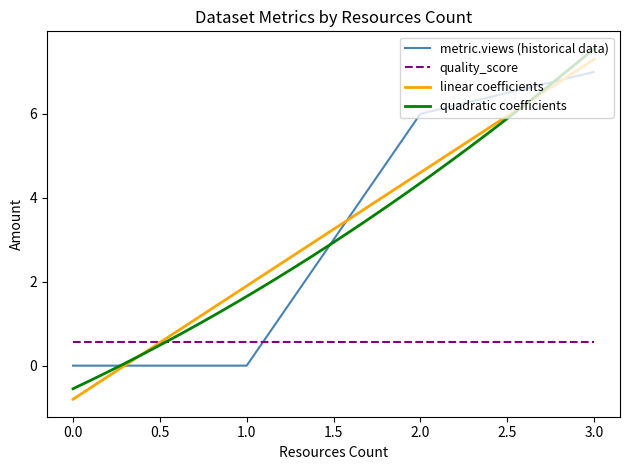

Which series ends up on top after the final intersection of quality_score and metric.views (historical data)?

metric.views (historical data)